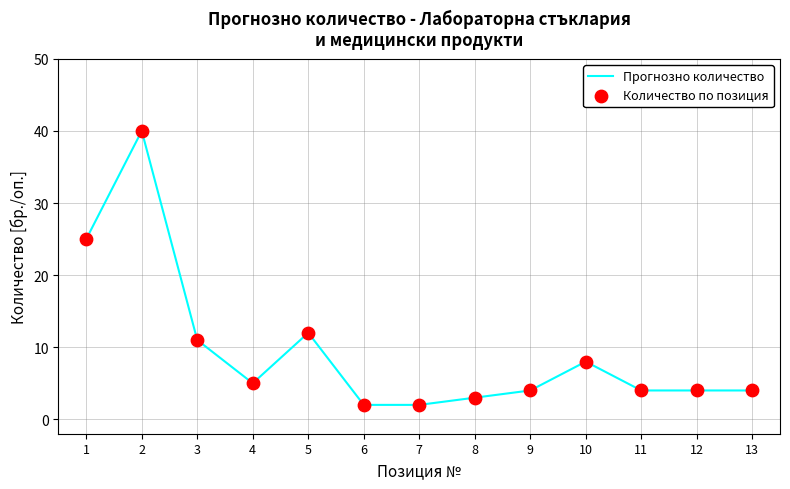

The value at 10 is 5. True or false?

False